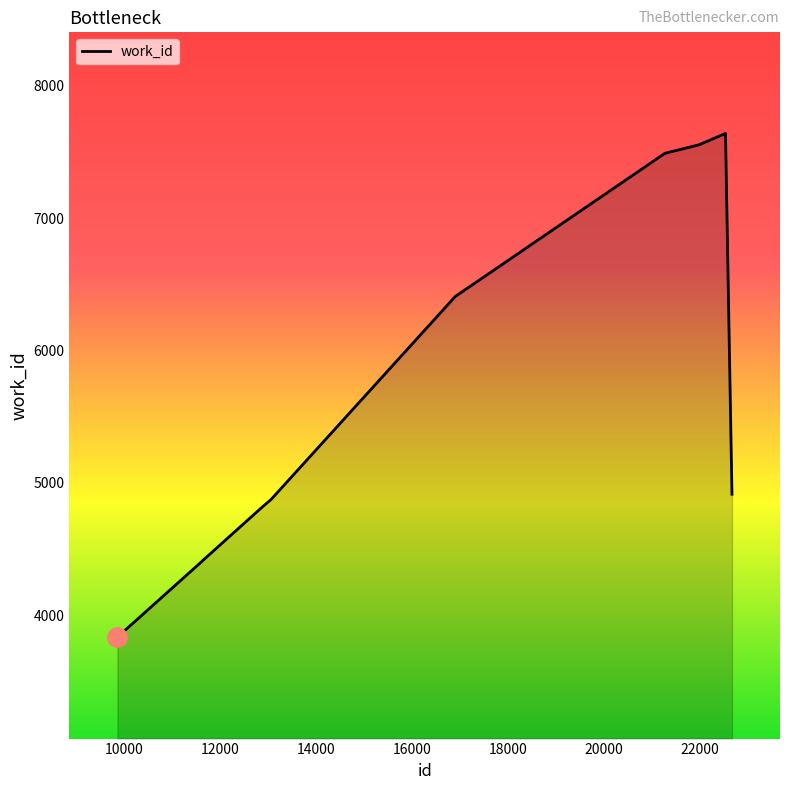

What is the difference between the maximum and minimum values?

3806